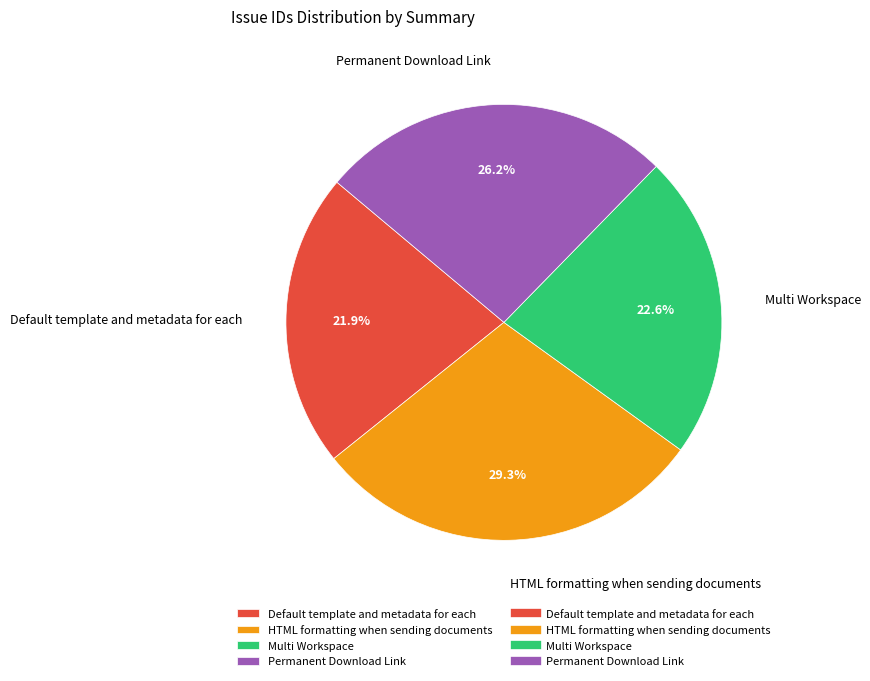

Which slice is the smallest?

Default template and metadata for each